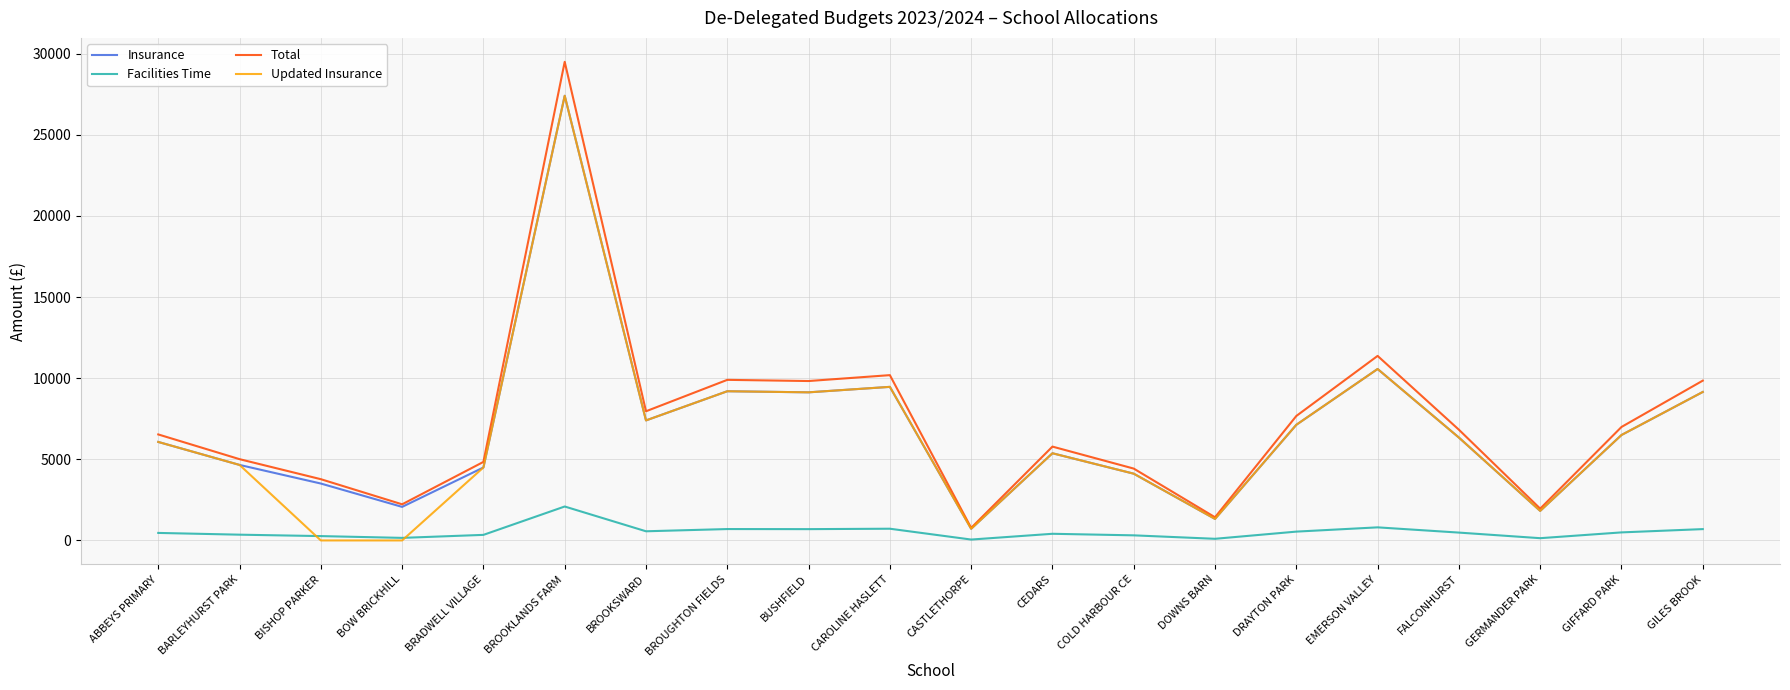

At which category does the chart reach its peak across all series?

BROOKLANDS FARM